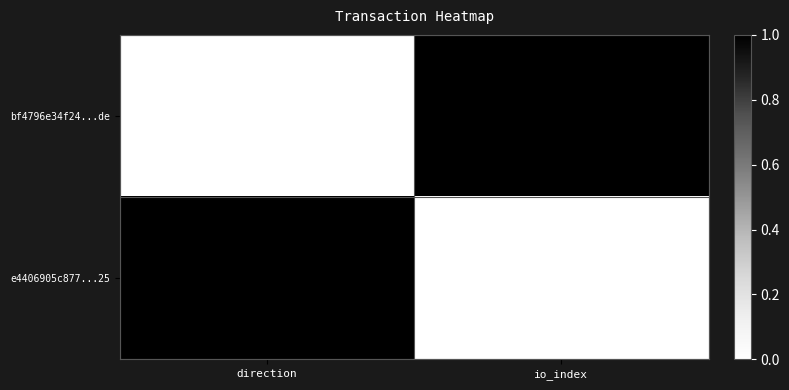

Is it true that e4406905c877...25 equals 0 at direction?

False